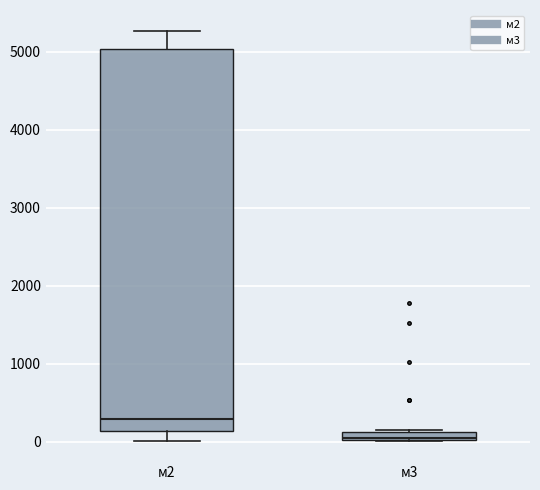

Where is the upper edge of the box for м2 on the y-axis? The values are not printed on the chart, so give them approximately, as read against the axis.

5000